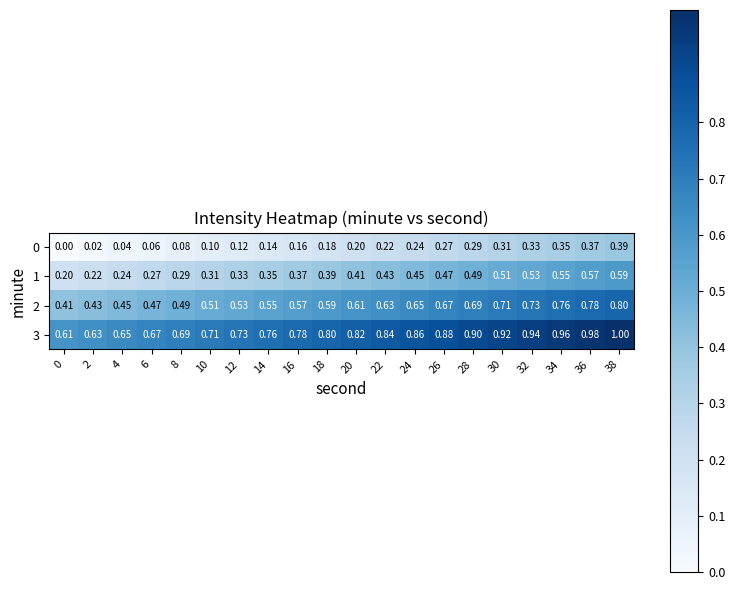

Is the value of 1 at 36 greater than the value of 0 at 14?

Yes